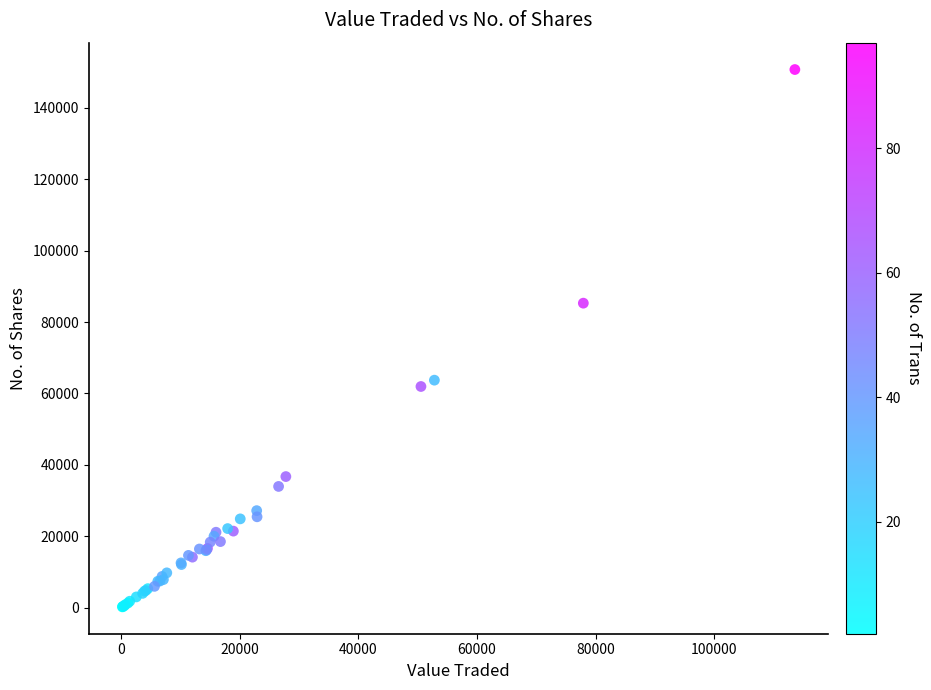

What Y value in the scatter plot is closest to 75471?

85272